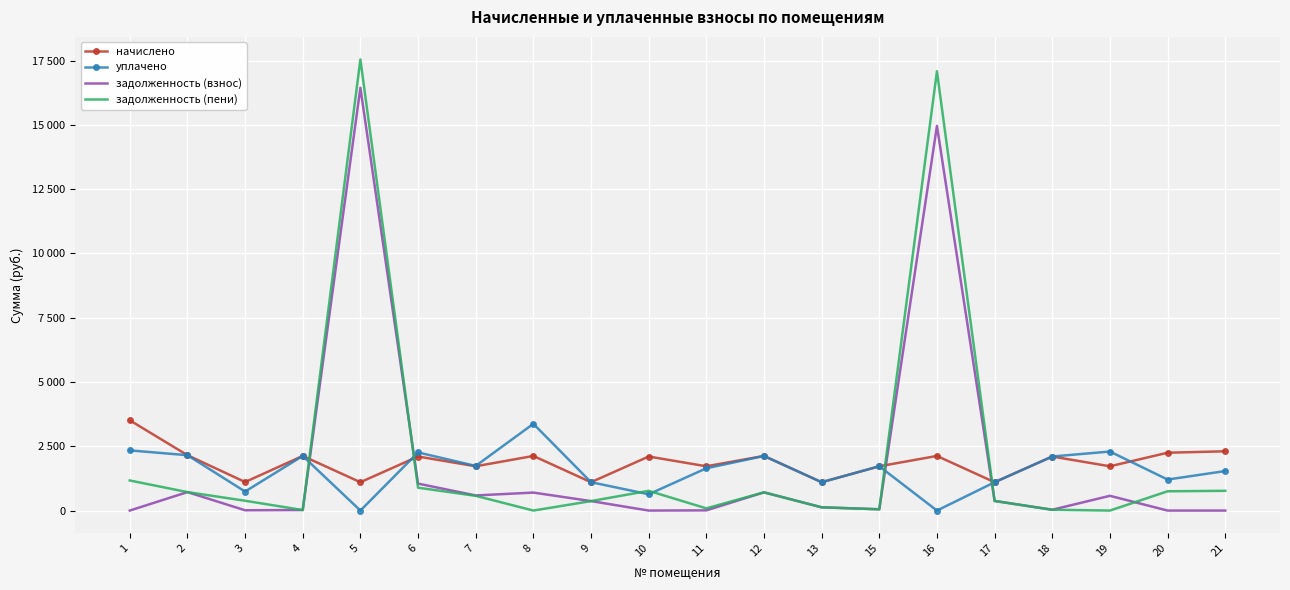

Reading left to right, extract all data points from this chart.

начислено: 3510.0	2153.2	1109.8	2123.7	1102.4	2101.6	1721.8	2123.7	1102.4	2101.6	1721.8	2123.7	1102.4	1721.8	2123.7	1102.4	2101.6	1721.8	2249.1	2304.4
уплачено: 2340.0	2153.2	739.9	2123.7	0.0	2261.4	1735.8	3373.5	1103.2	633.2	1644.0	2123.7	1102.4	1721.8	0.0	1101.5	2101.6	2295.8	1206.3	1536.3
задолженность (взнос): 0.0	717.7	11.7	20.5	16439.0	1048.5	588.0	699.5	368.8	0.0	7.7	708.6	126.5	49.7	14958.0	374.0	31.1	573.9	0.0	0.0
задолженность (пени): 1170.0	717.7	381.6	20.5	17541.5	888.6	573.9	0.0	368.0	767.8	85.6	708.6	126.5	49.7	17081.7	374.9	31.1	0.0	749.7	768.1